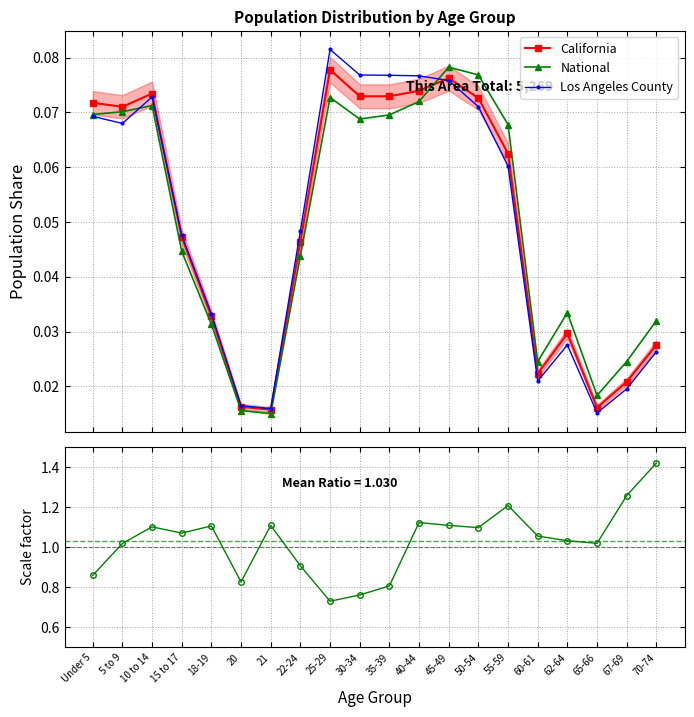

Where is California nearest to the value 0?

21